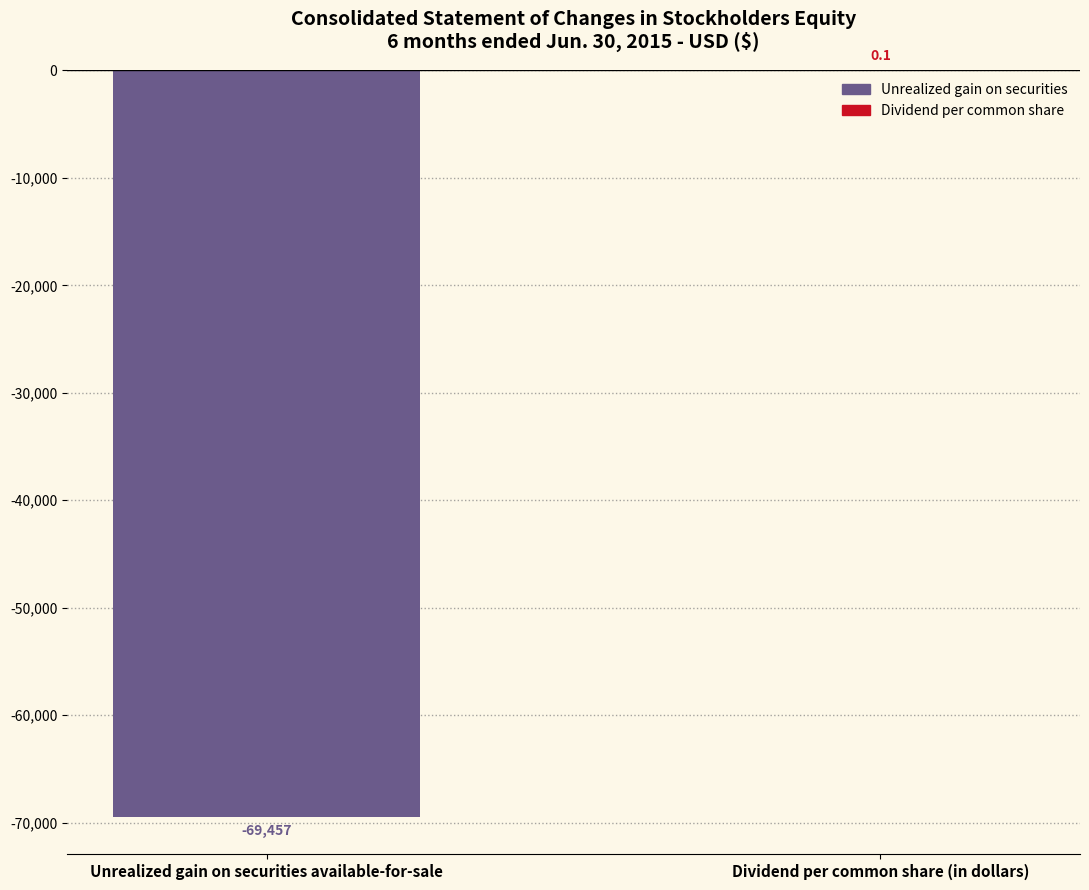

Between Dividend per common share (in dollars) and Unrealized gain on securities available-for-sale, which is larger?

Dividend per common share (in dollars)